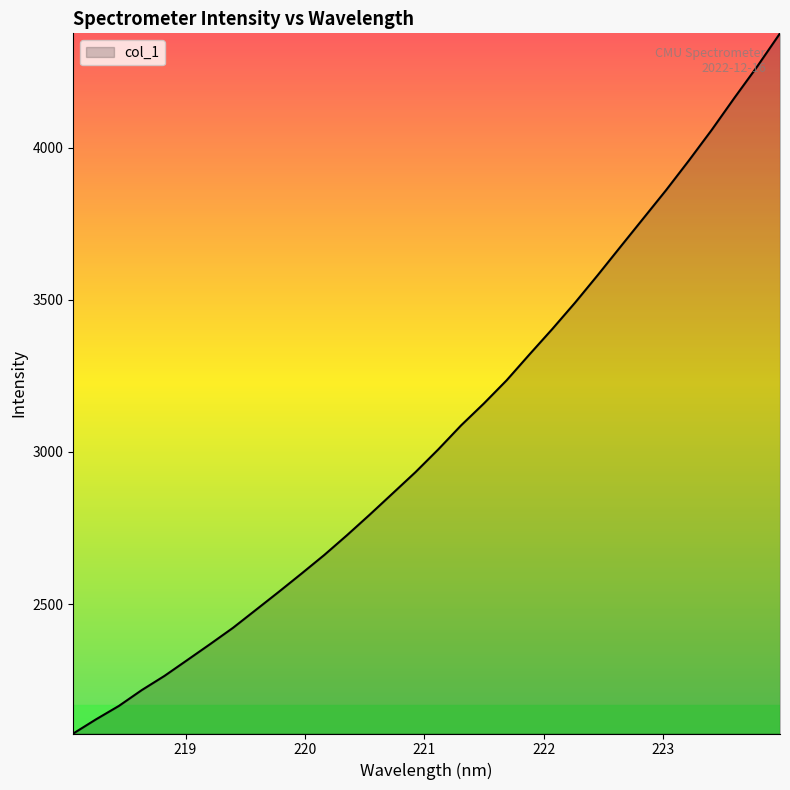

What is the minimum value shown in the chart?

2074.3